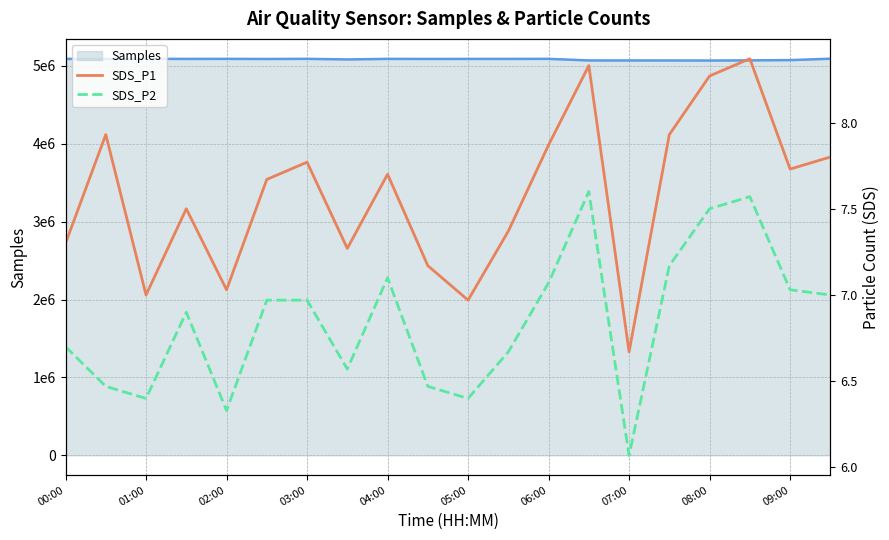

The value of SDS_P2 at 01:00 is 2.4. True or false?

False